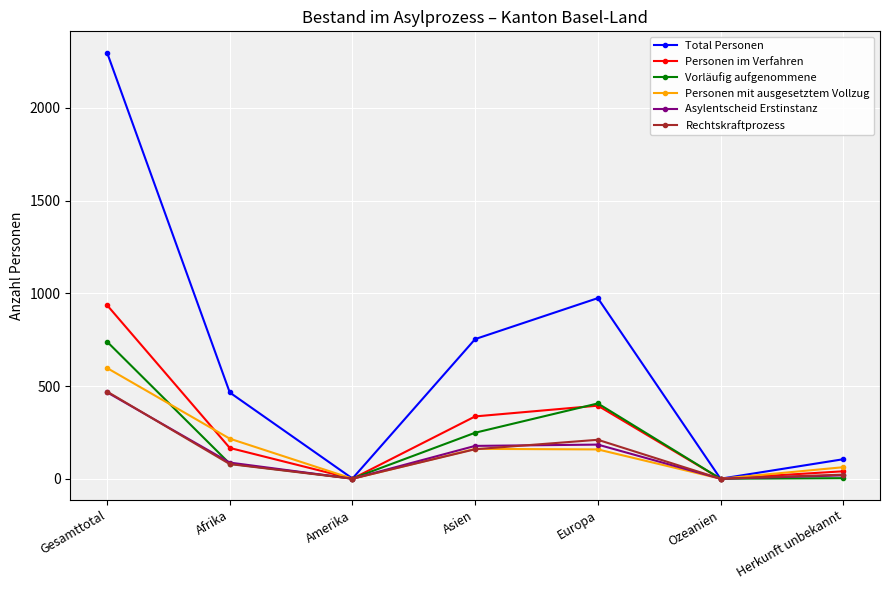

At which label is Personen mit ausgesetztem Vollzug closest to 298?

Afrika